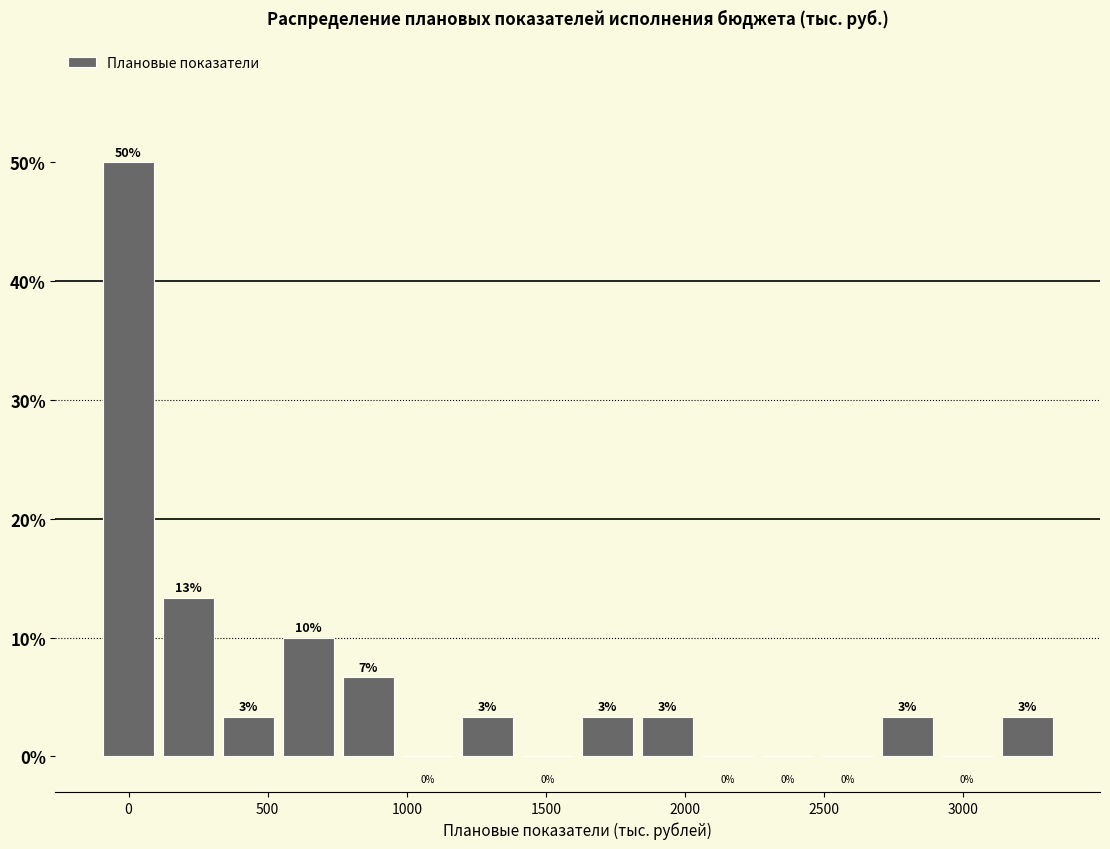

Over which range of the x-axis is the bar tallest?

-100 to 100